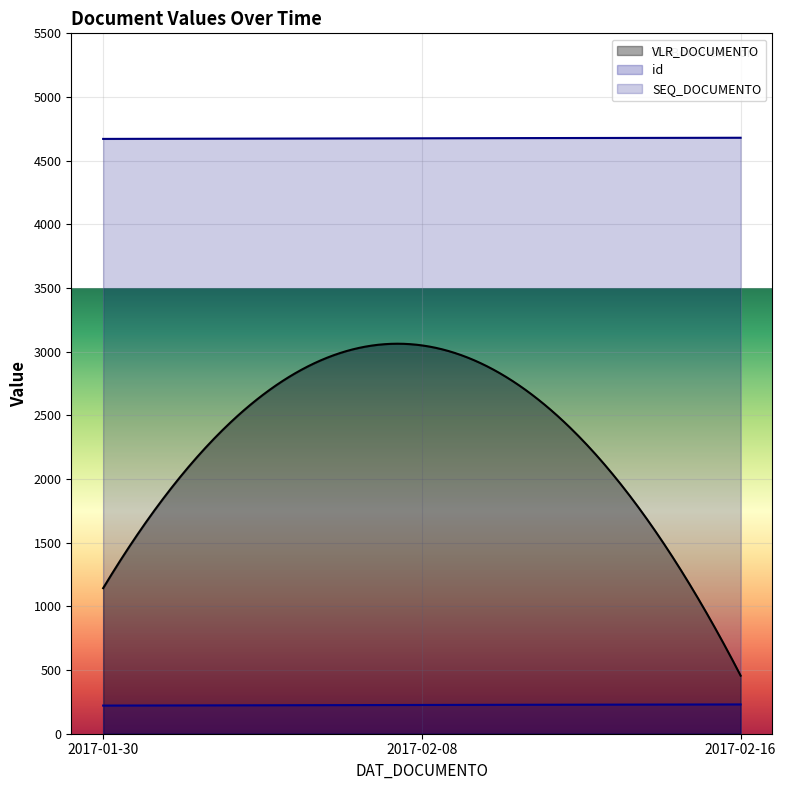

At which label does SEQ_DOCUMENTO reach its minimum?

2017-01-30